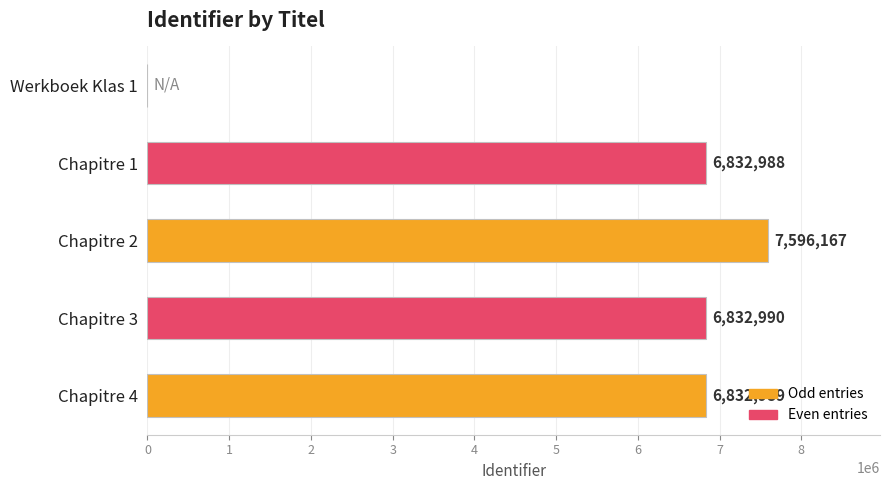

What is the approximate value at Chapitre 2?

7596167